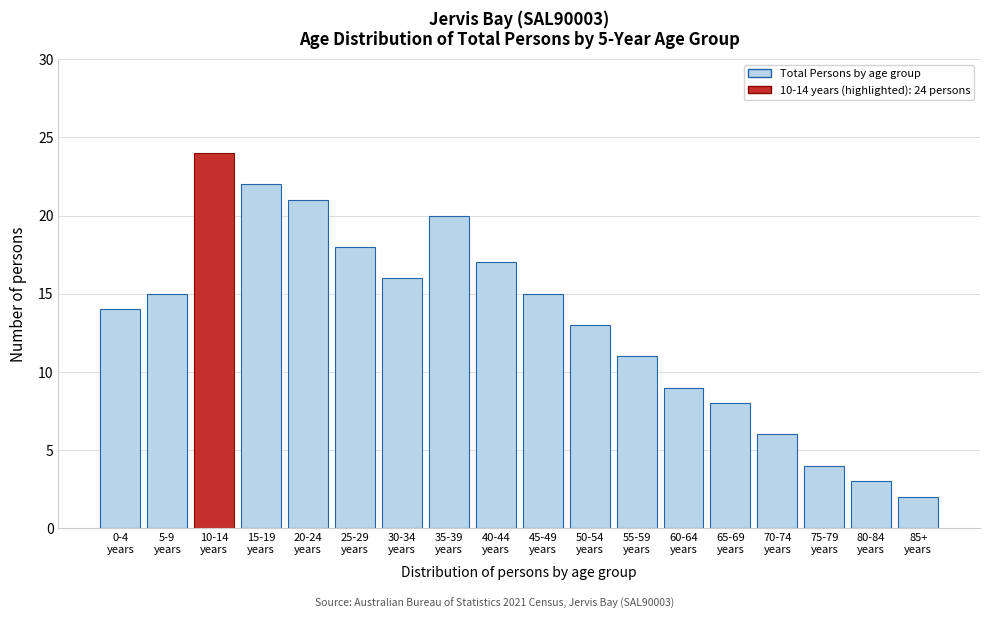

Reading left to right, list all the values displayed in this chart.

14	15	24	22	21	18	16	20	17	15	13	11	9	8	6	4	3	2